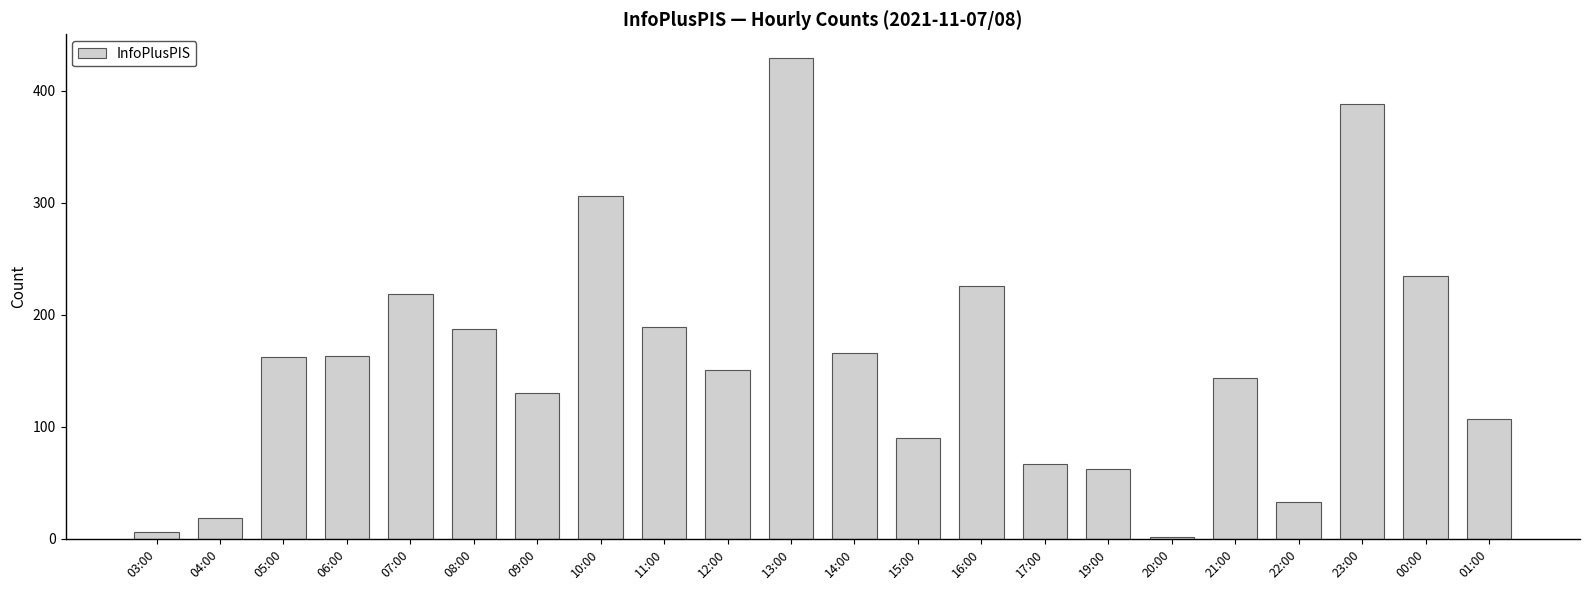

The value at 12:00 is 151. True or false?

True